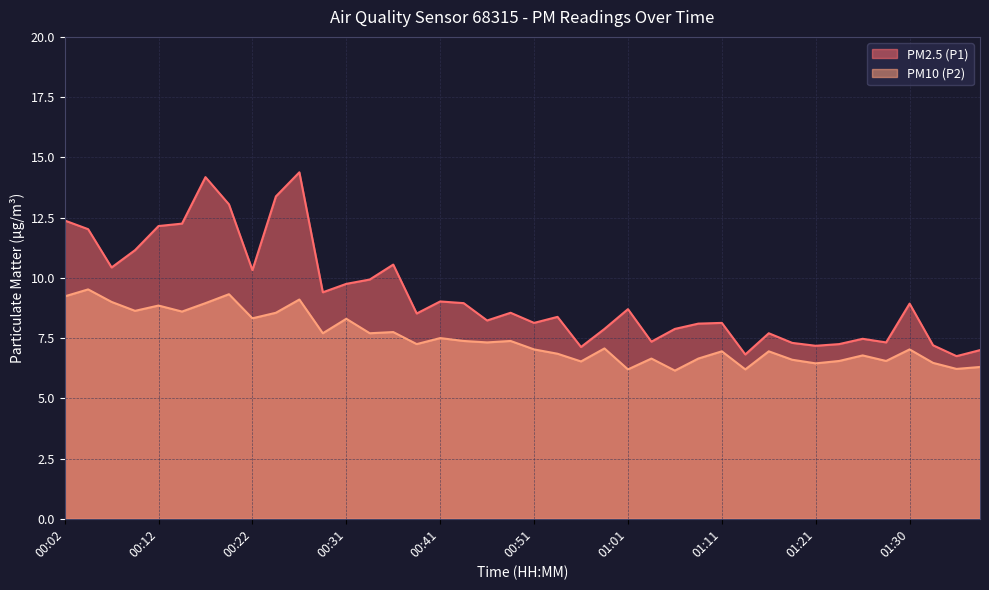

The value of PM2.5 (P1) at 00:22 is 10.3. True or false?

True